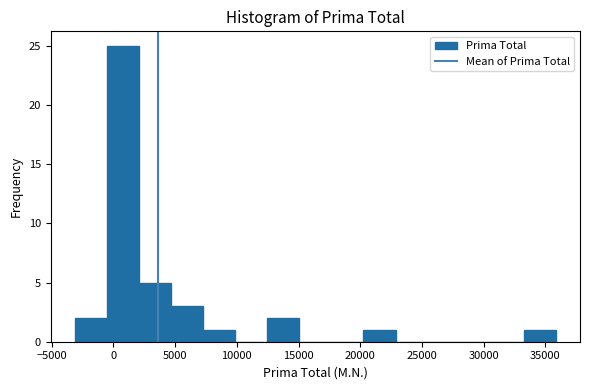

Reading left to right, transcribe this chart: for each bar, give the range it covers on the x-axis and its height. Neither the bar edges nor the heights are printed on the chart, so give them approximately, as read against the axes.

-3000 to -500: 2
-500 to 2000: 25
2000 to 4500: 5
4500 to 7500: 3
7500 to 10000: 1
10000 to 12500: 0
12500 to 15000: 2
15000 to 17500: 0
17500 to 20500: 0
20500 to 23000: 1
23000 to 25500: 0
25500 to 28000: 0
28000 to 30500: 0
30500 to 33500: 0
33500 to 36000: 1